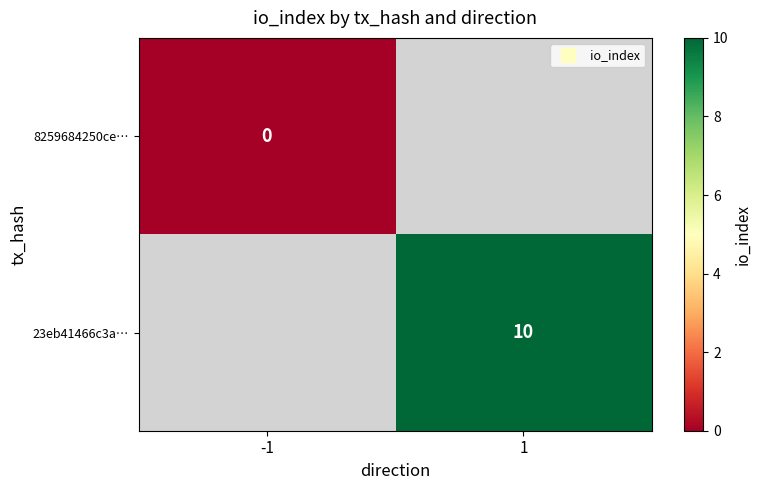

How many values in 23eb41466c3a… are above zero?

1